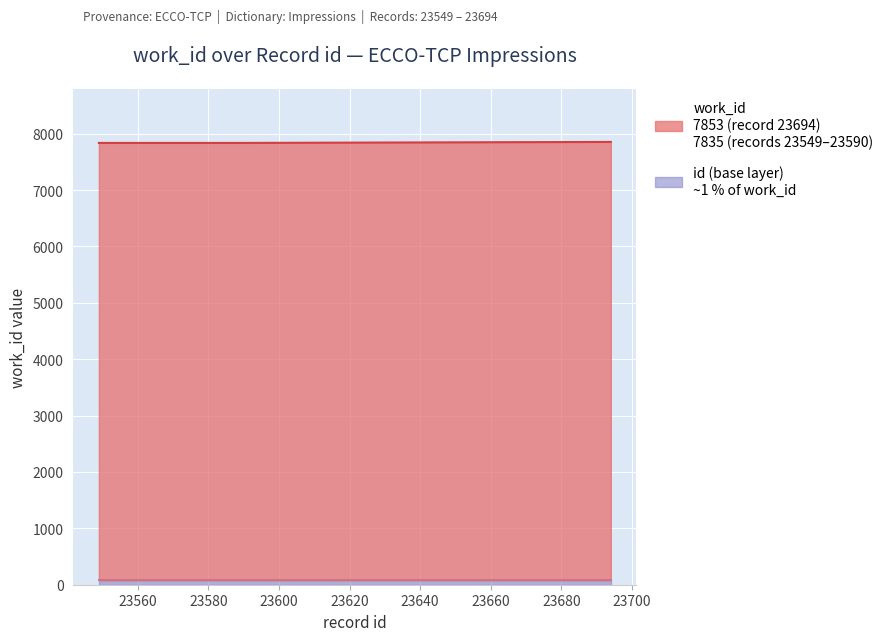

What is the ratio of the value at 23550 to the value at 23562?

1.0